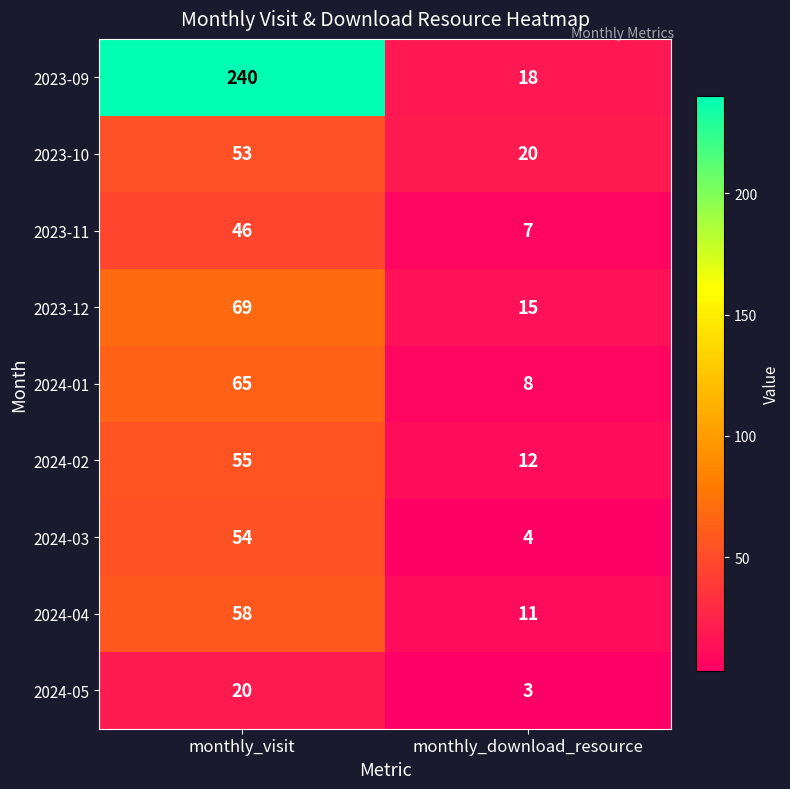

Is it true that 2023-09 equals 240 at monthly_visit?

True